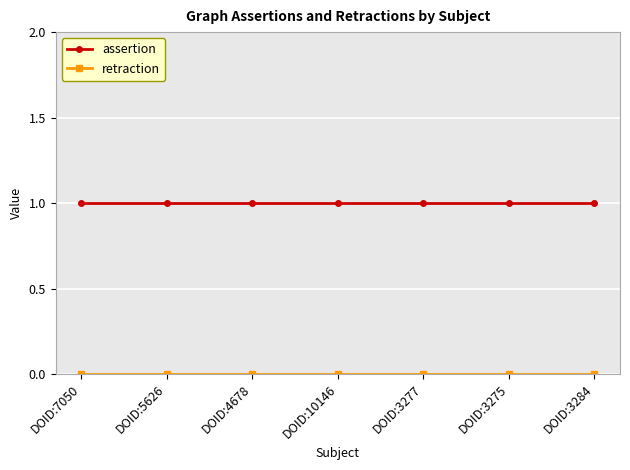

What is the label of the 5th point from the left?

DOID:3277